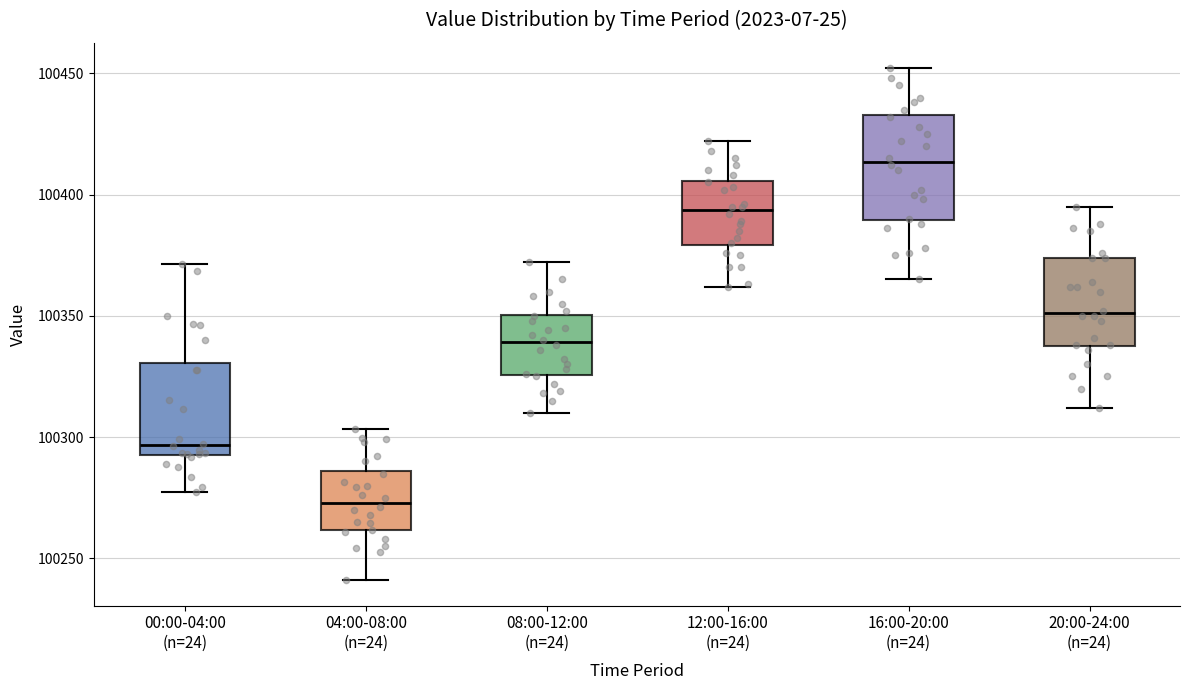

Where does the upper whisker of the box for 04:00-08:00 (n=24) end on the y-axis? The values are not printed on the chart, so give them approximately, as read against the axis.

100305